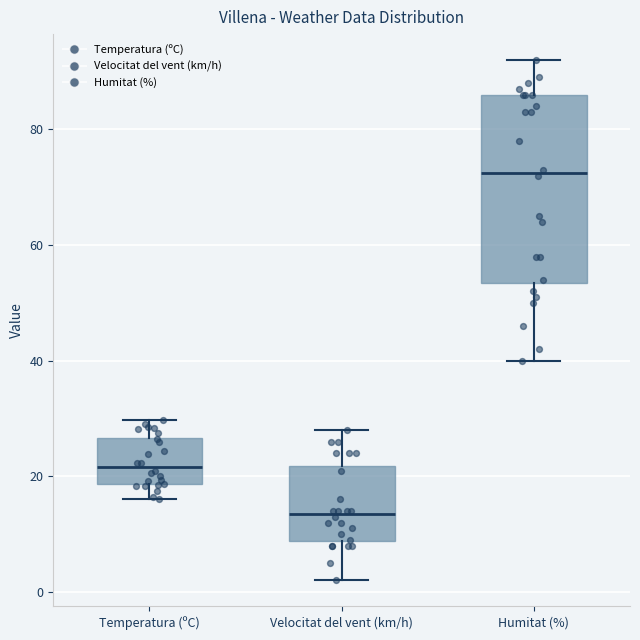

Which box has the lowest median line?

Velocitat del vent (km/h)